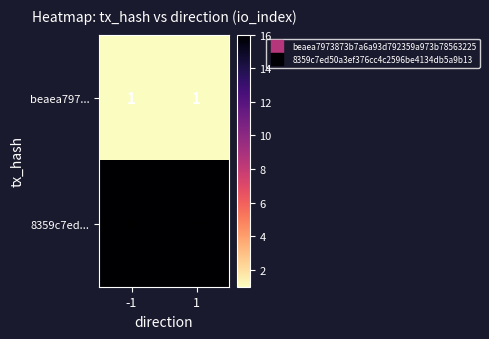

What is the maximum value shown in the chart?

16